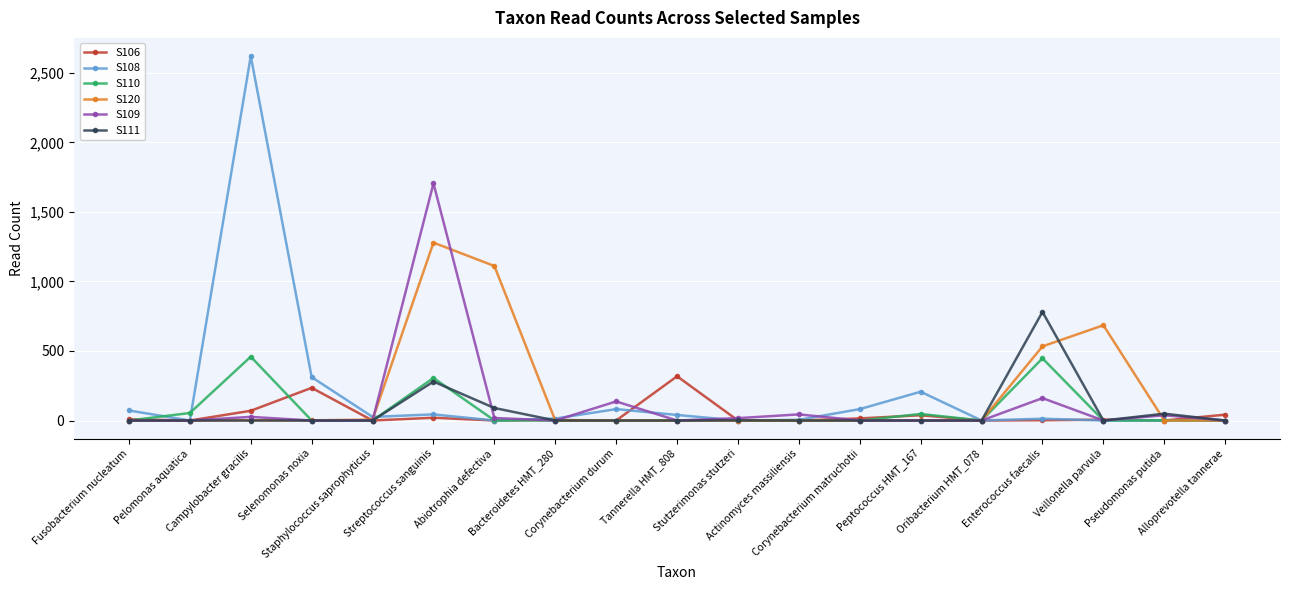

What are all the series names shown in the legend?

S106, S108, S110, S120, S109, S111